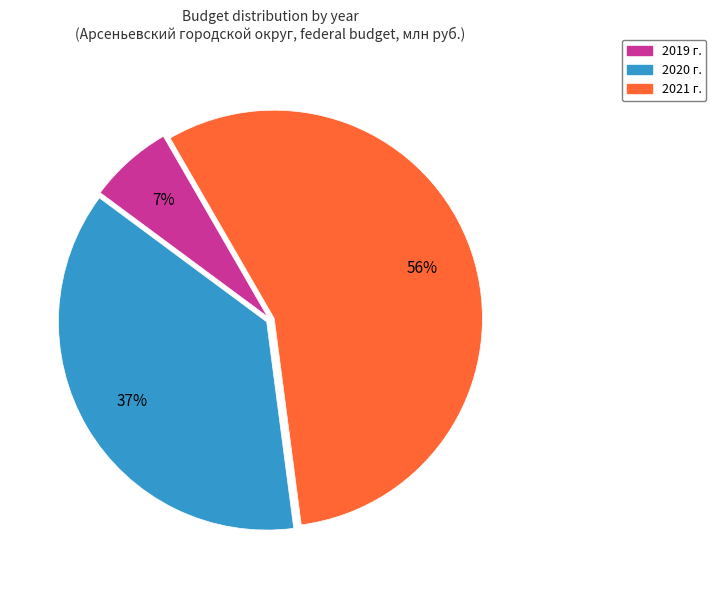

Is there any slice that represents more than half of the pie?

Yes